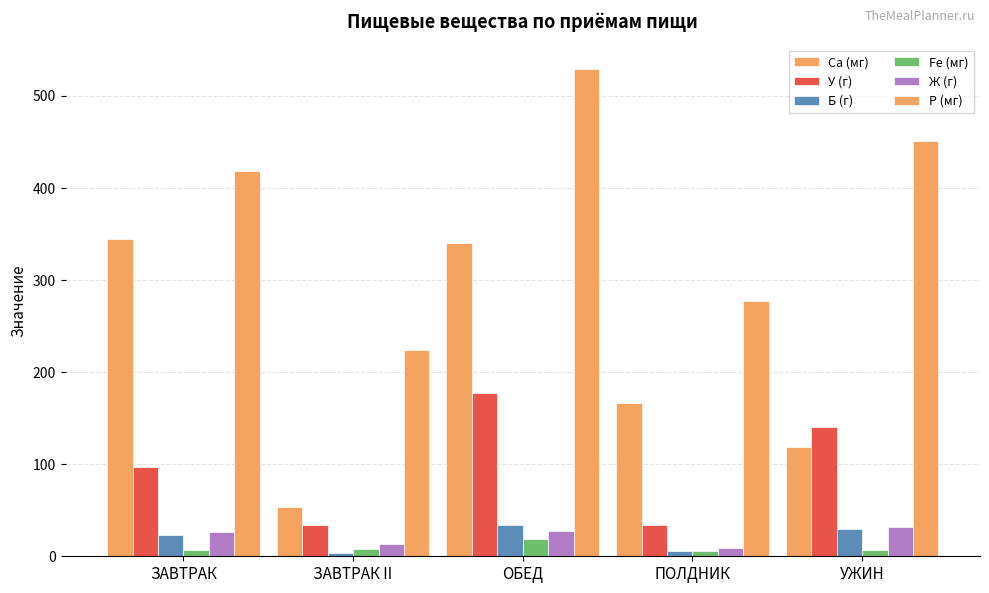

What is the lowest value of the Са (мг) series?

53.2